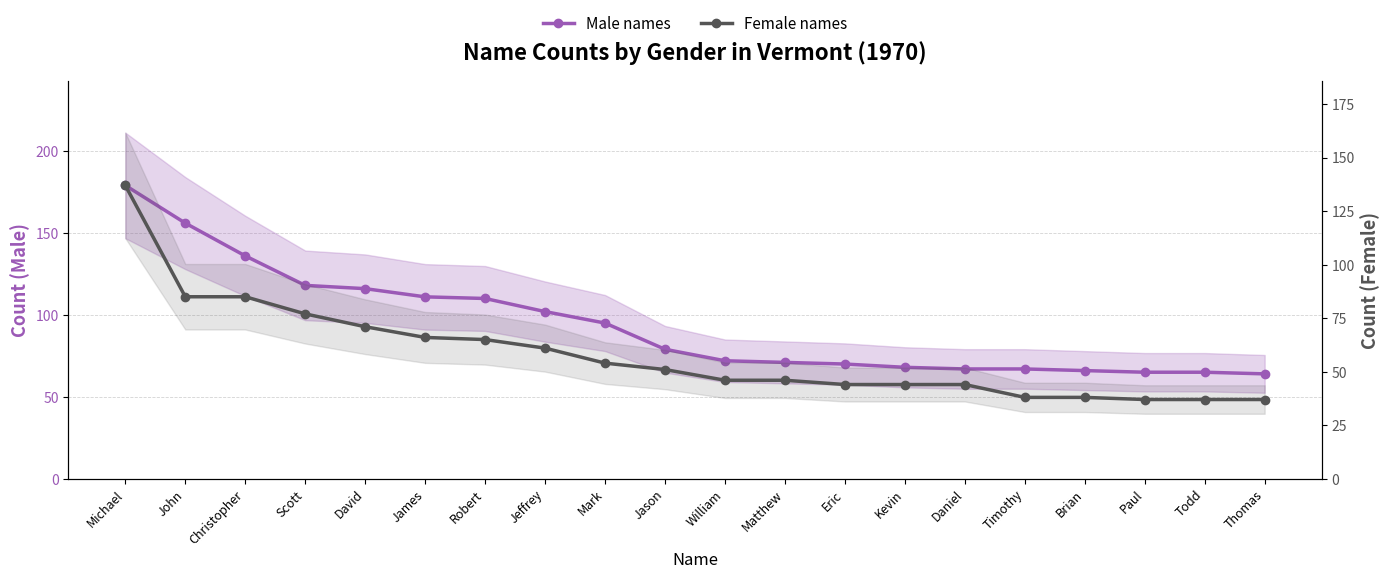

Reading left to right, transcribe all the data shown in this chart.

Male names: 179	156	136	118	116	111	110	102	95	79	72	71	70	68	67	67	66	65	65	64
Female names: 137	85	85	77	71	66	65	61	54	51	46	46	44	44	44	38	38	37	37	37